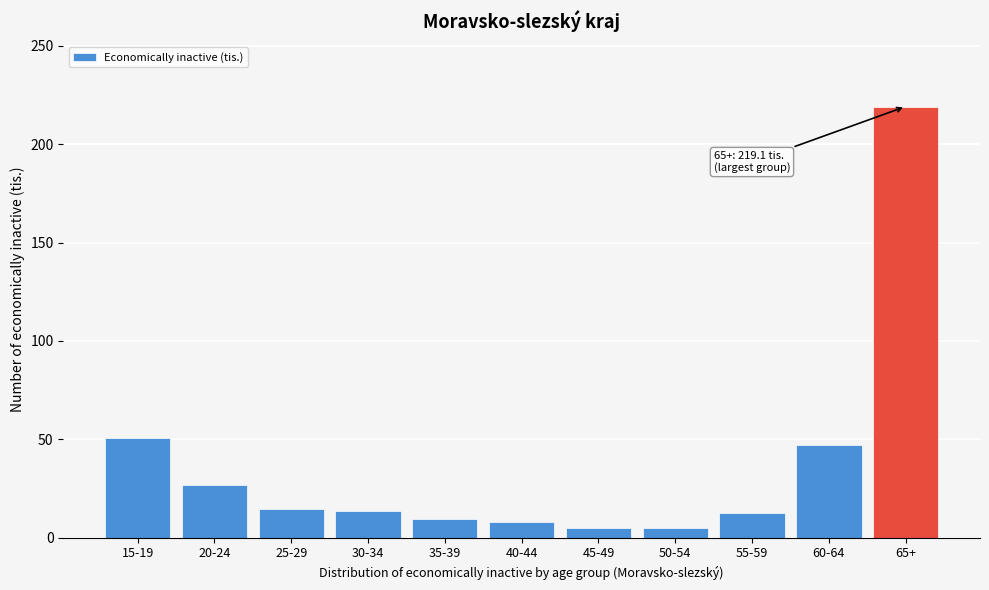

What is the sum of the values at 60-64 and 45-49?

52.1